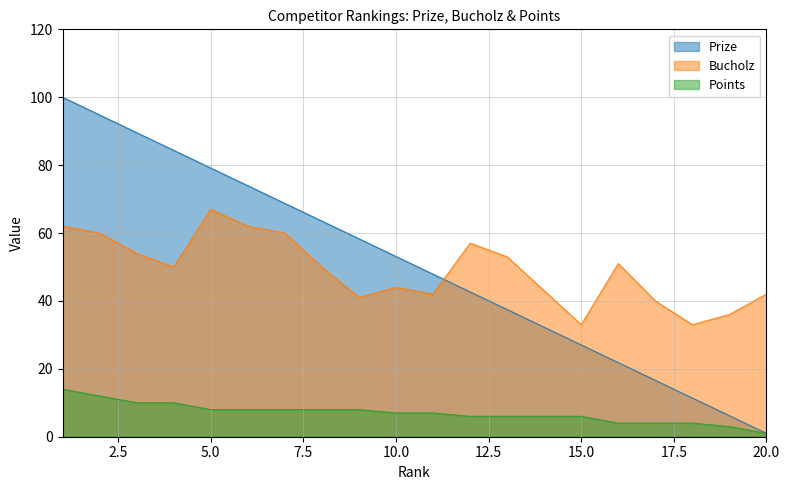

Which category has the highest value in the Points series?

1